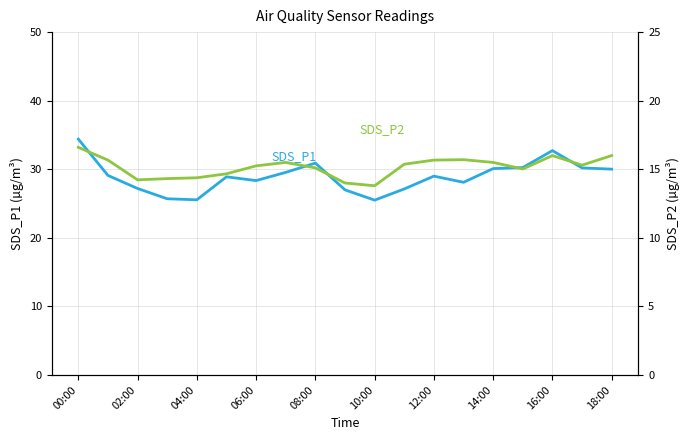

What is the difference between the maximum and second lowest values in the SDS_P1 series?

8.8